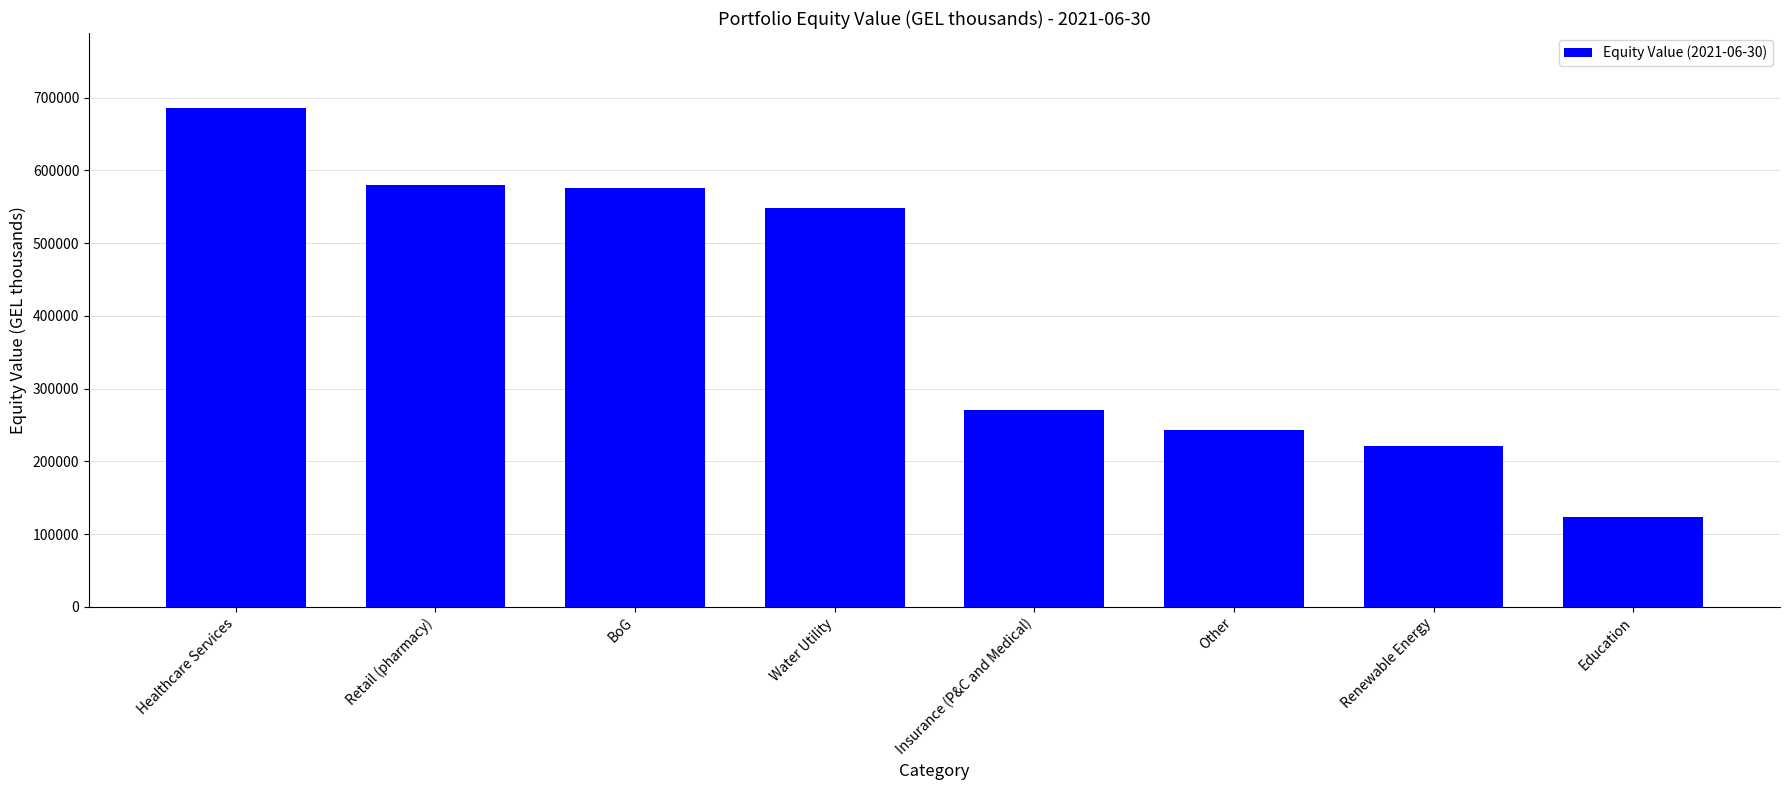

True or false: the data shows 960952 at BoG.

False